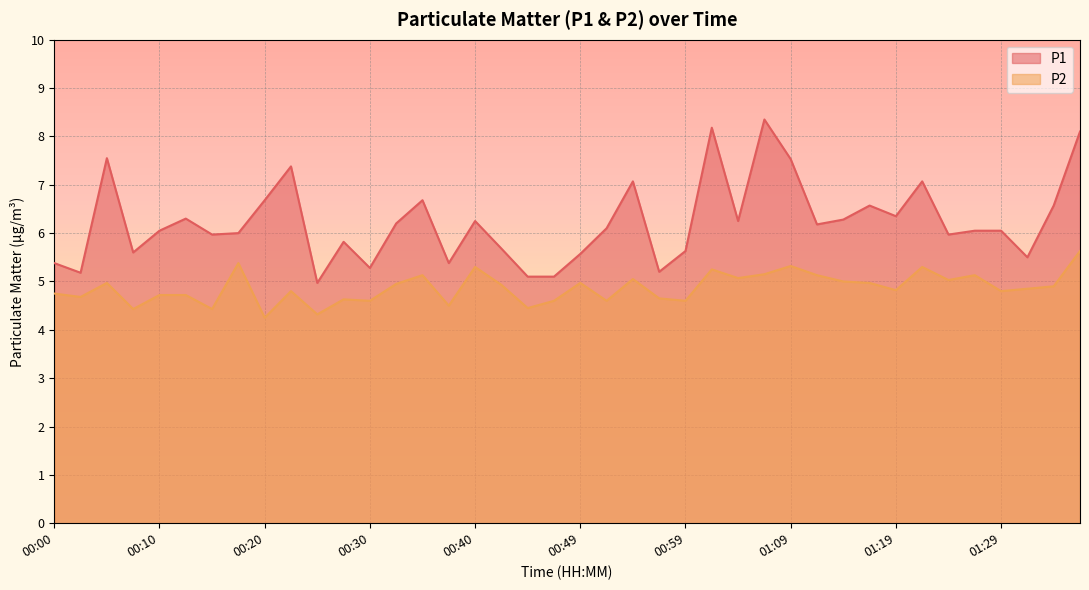

Is the value of P2 at 00:32 greater than the value of P1 at 01:22?

No